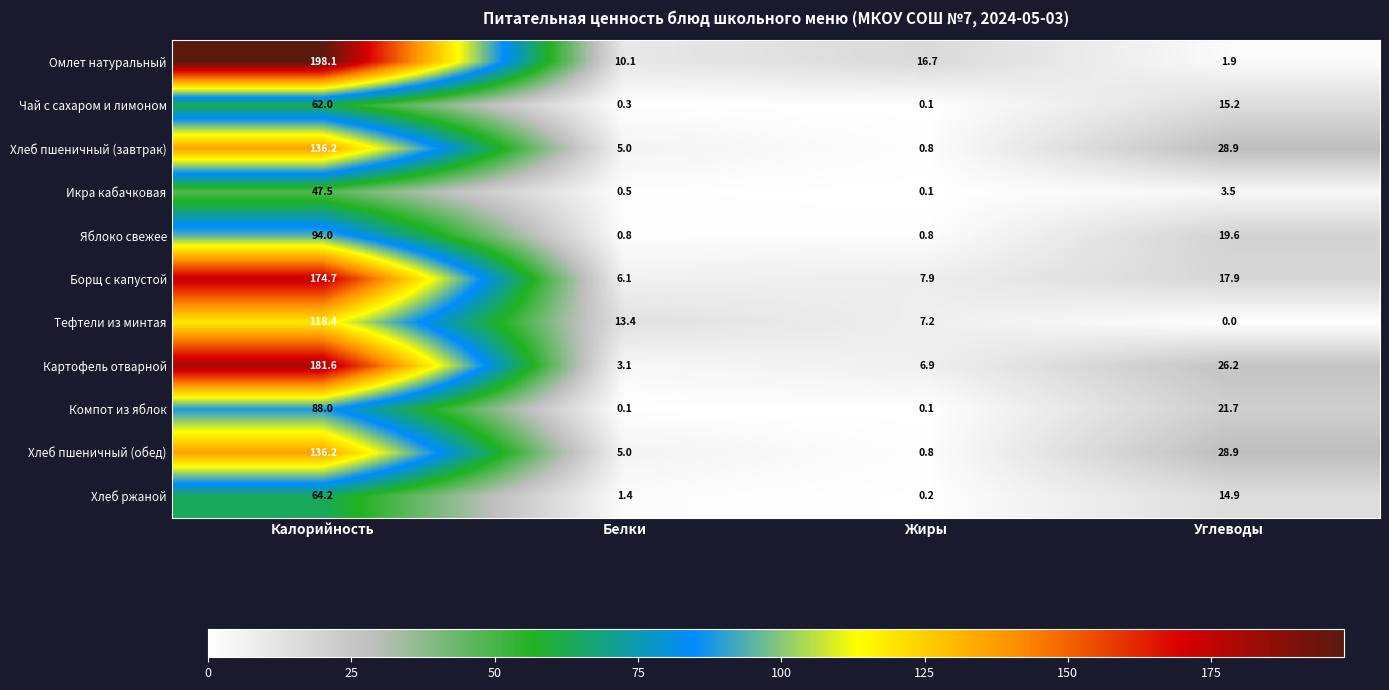

What is the difference between the Хлеб пшеничный (завтрак) values at Углеводы and Жиры?

28.1